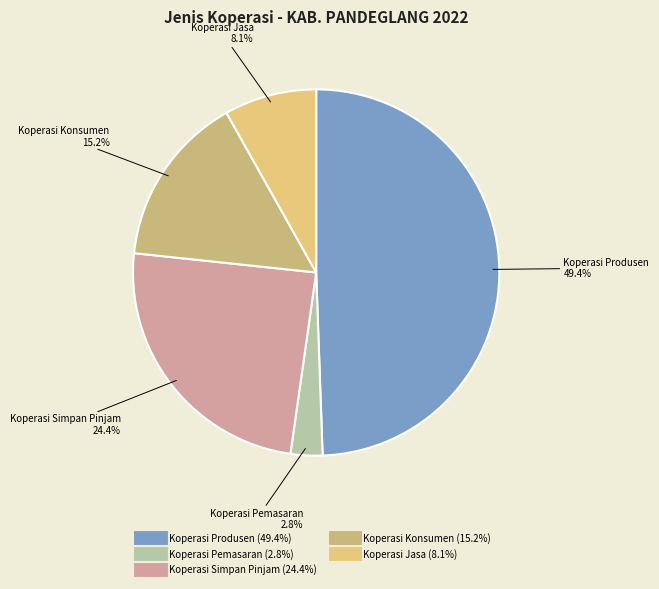

Does Koperasi Jasa account for over 50% of the chart?

No